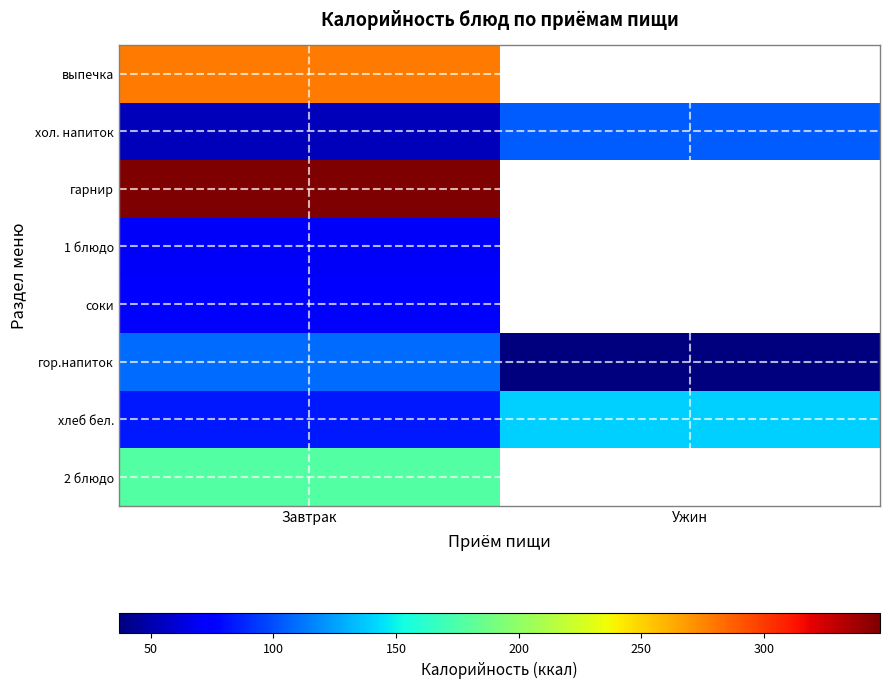

Rank the categories by хлеб бел. value from highest to lowest.

Ужин, Завтрак